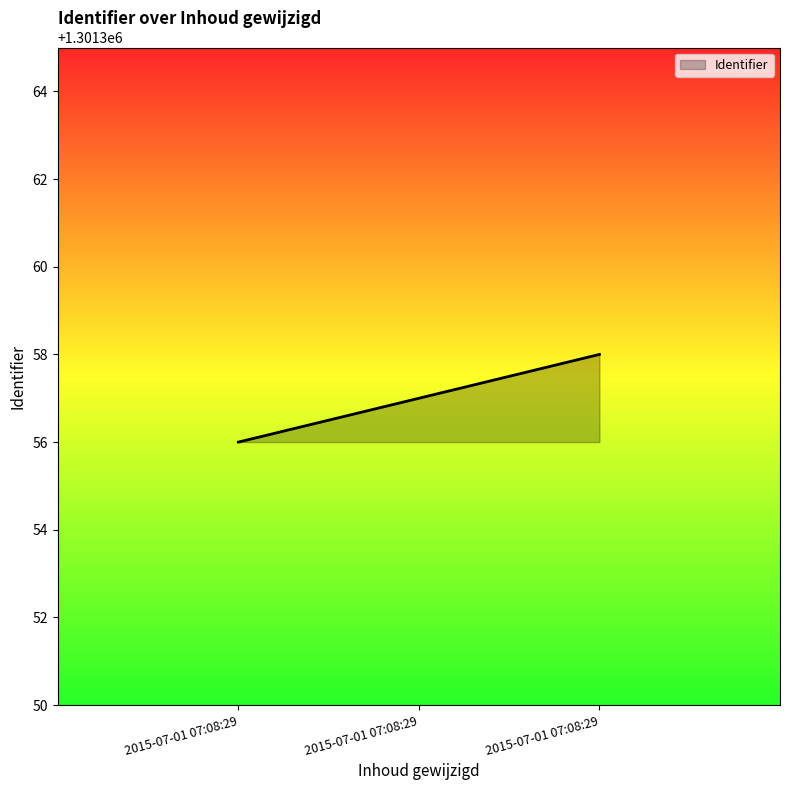

Where is the data nearest to the value 1301357?

2015-07-01 07:08:29